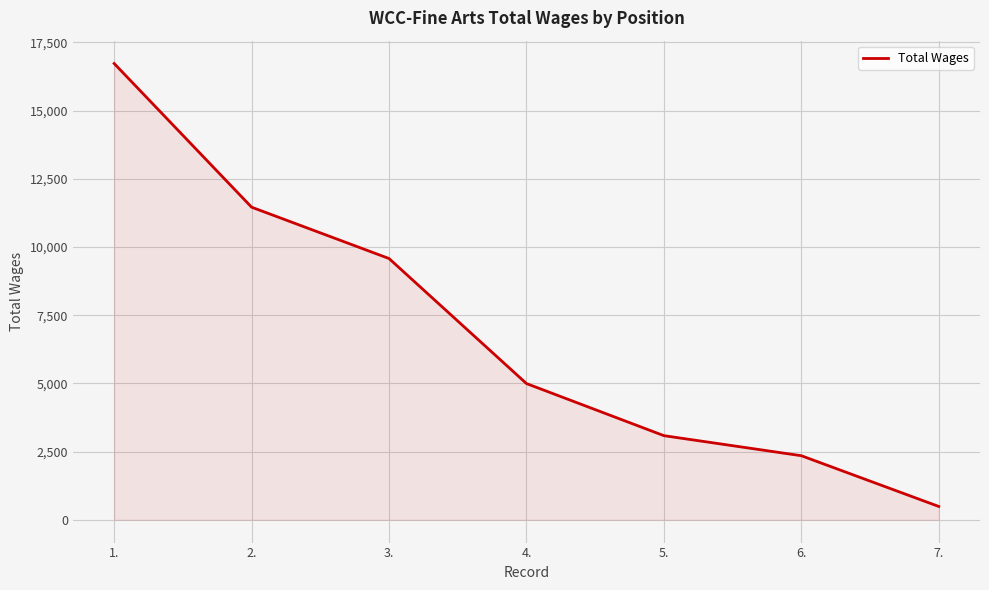

At which label is the value closest to 8606?

3.